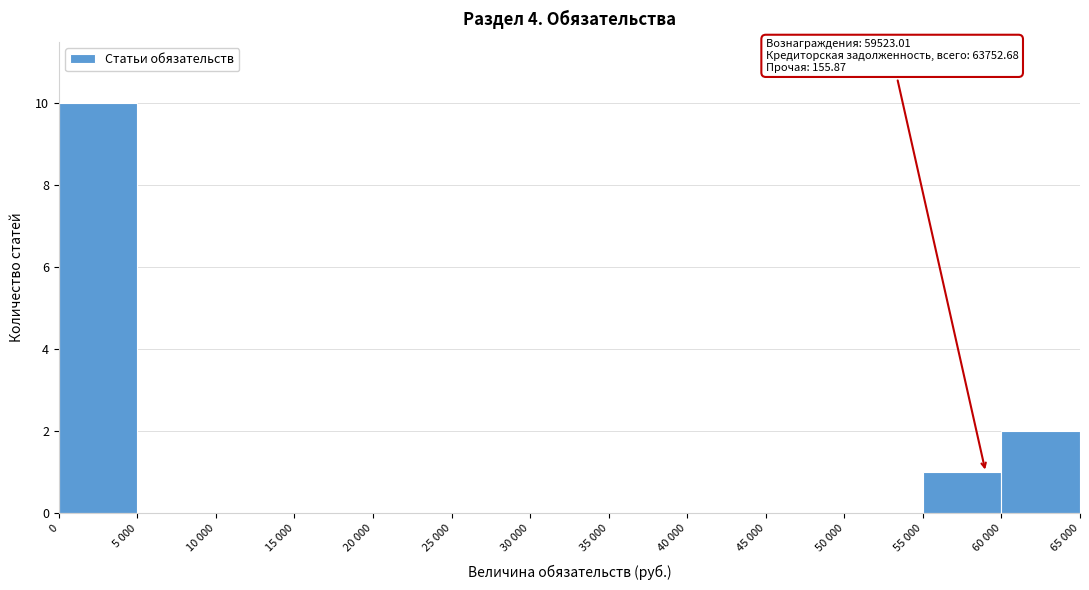

Reading left to right, extract all data points from this chart.

0=10	5 000=0	10 000=0	15 000=0	20 000=0	25 000=0	30 000=0	35 000=0	40 000=0	45 000=0	50 000=0	55 000=1	60 000=2